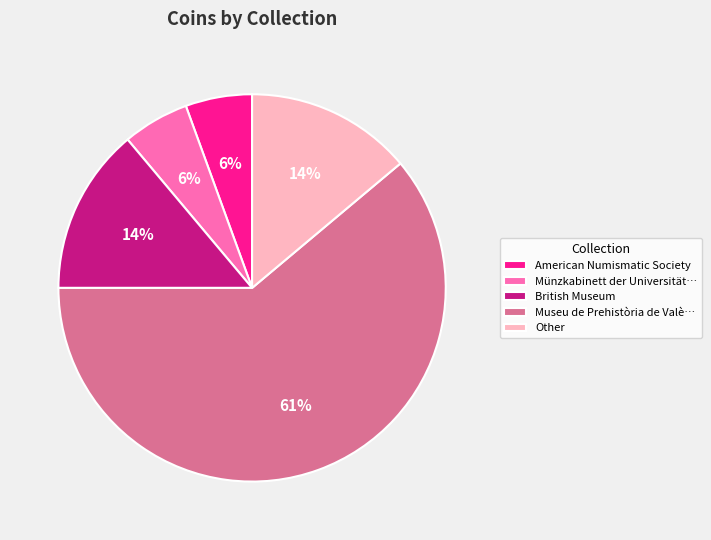

Which has a higher value, Münzkabinett der Universität… or Other?

Other